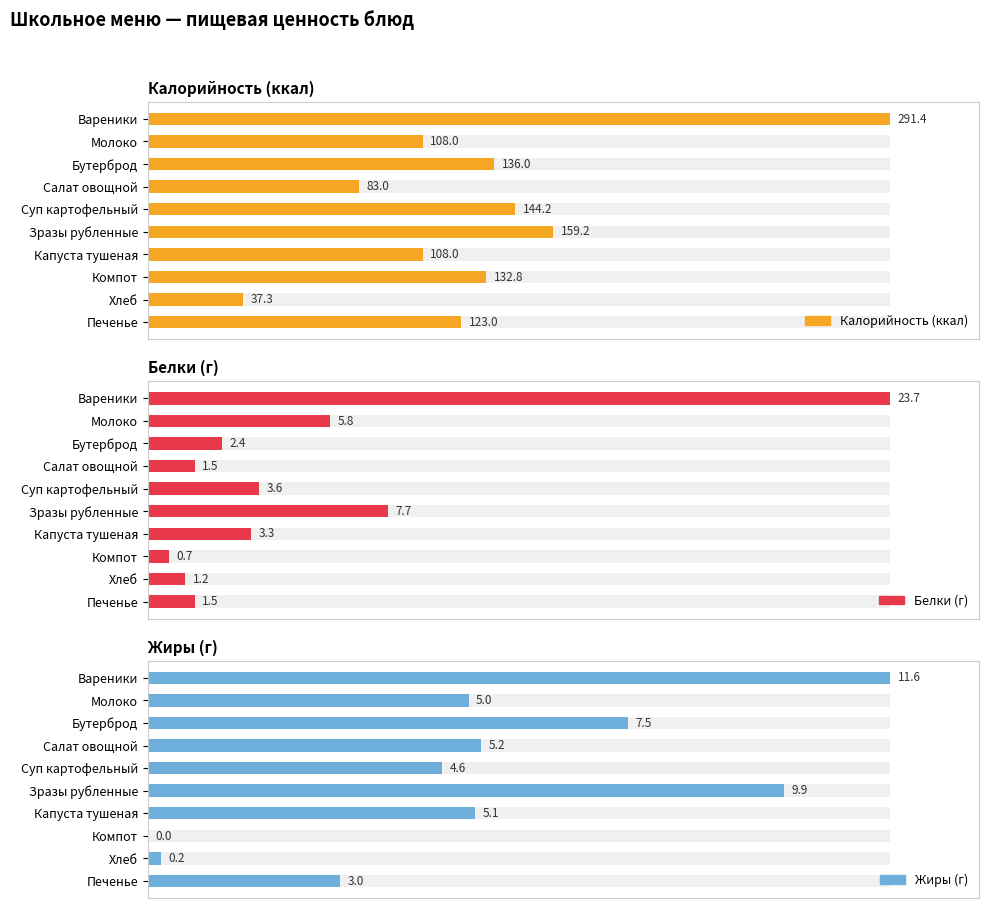

What are all the series names shown in the legend?

Калорийность (ккал), Белки (г), Жиры (г)